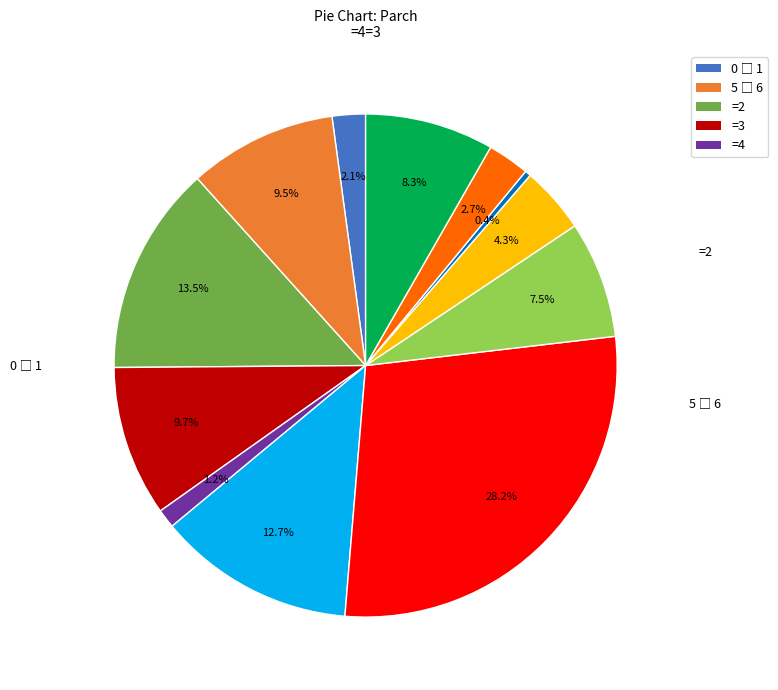

Is there any slice that represents more than half of the pie?

No